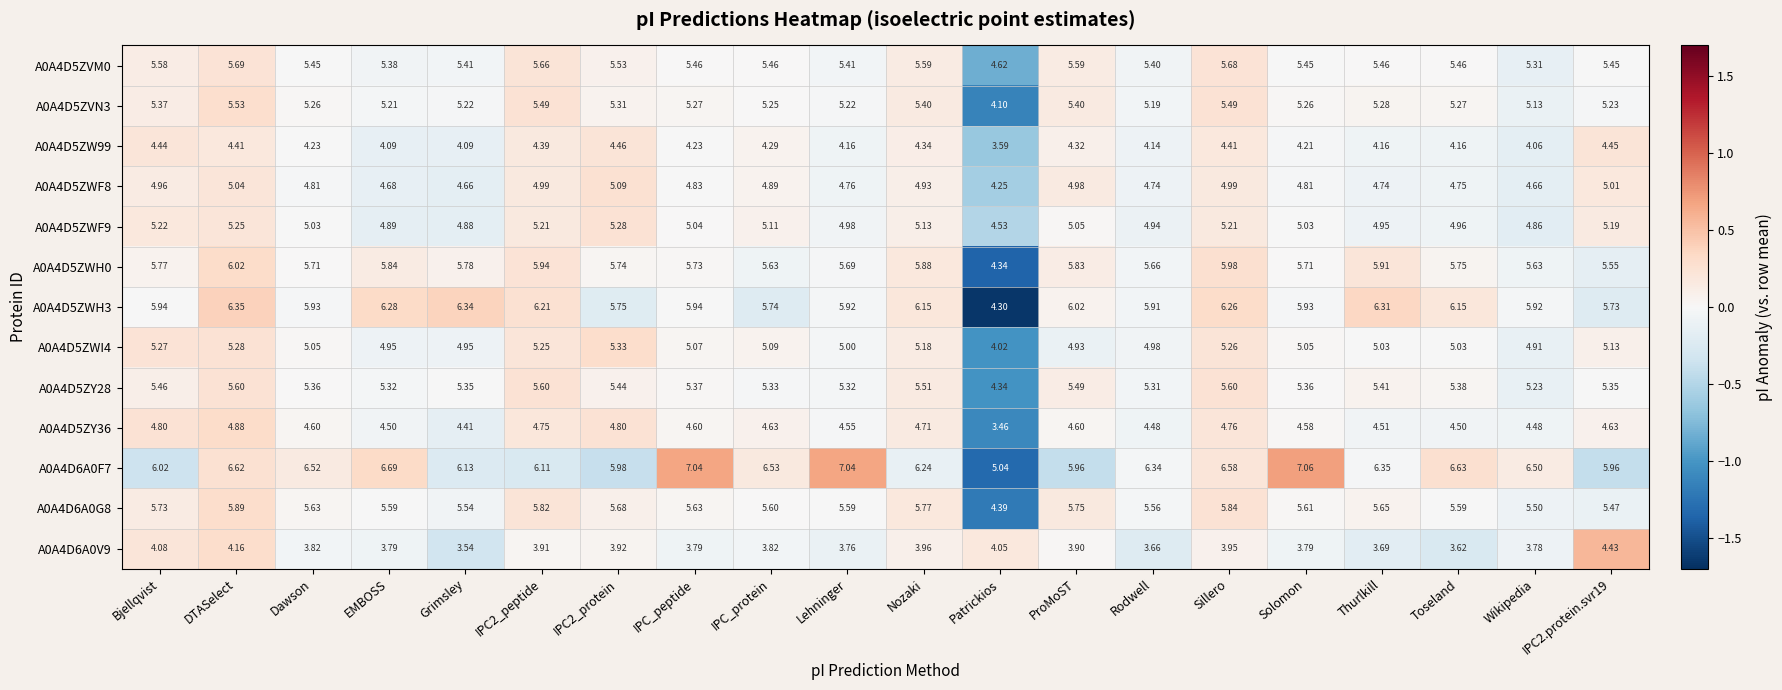

Which label corresponds to the smallest value in the chart?

Patrickios